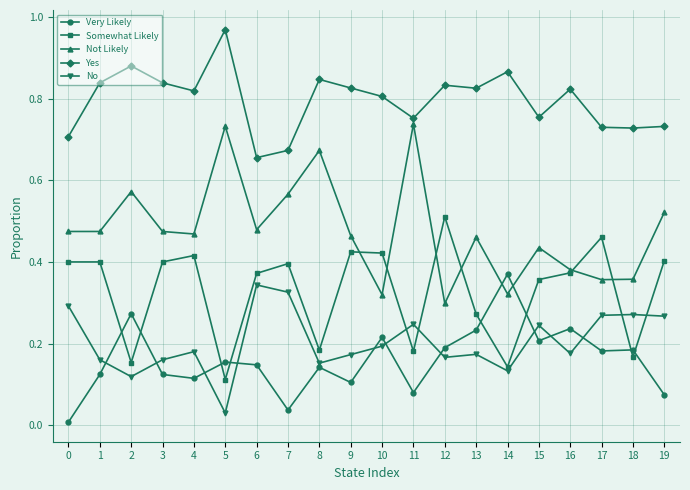

Where is Somewhat Likely nearest to the value 0?

5